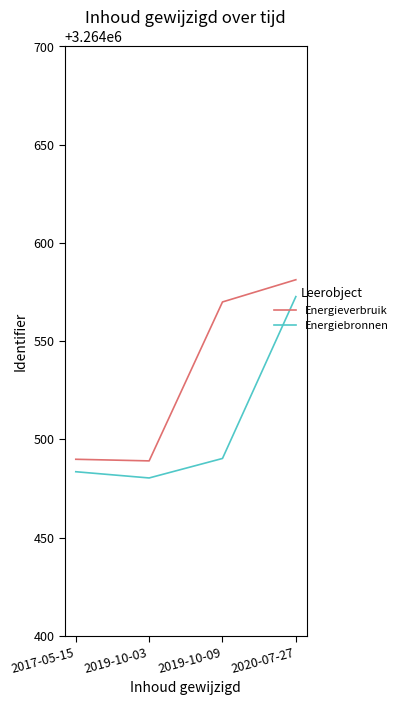

The Energieverbruik series shows 4569595.2 at 2017-05-15. True or false?

False